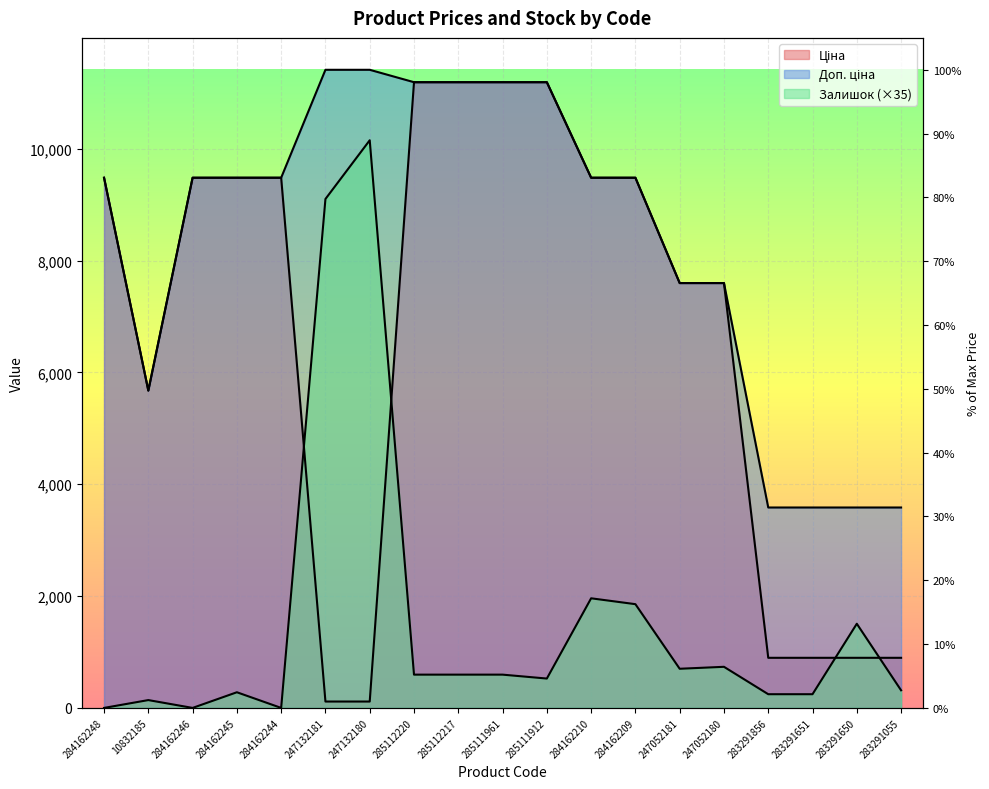

At which category does Ціна reach its first local valley?

10832185